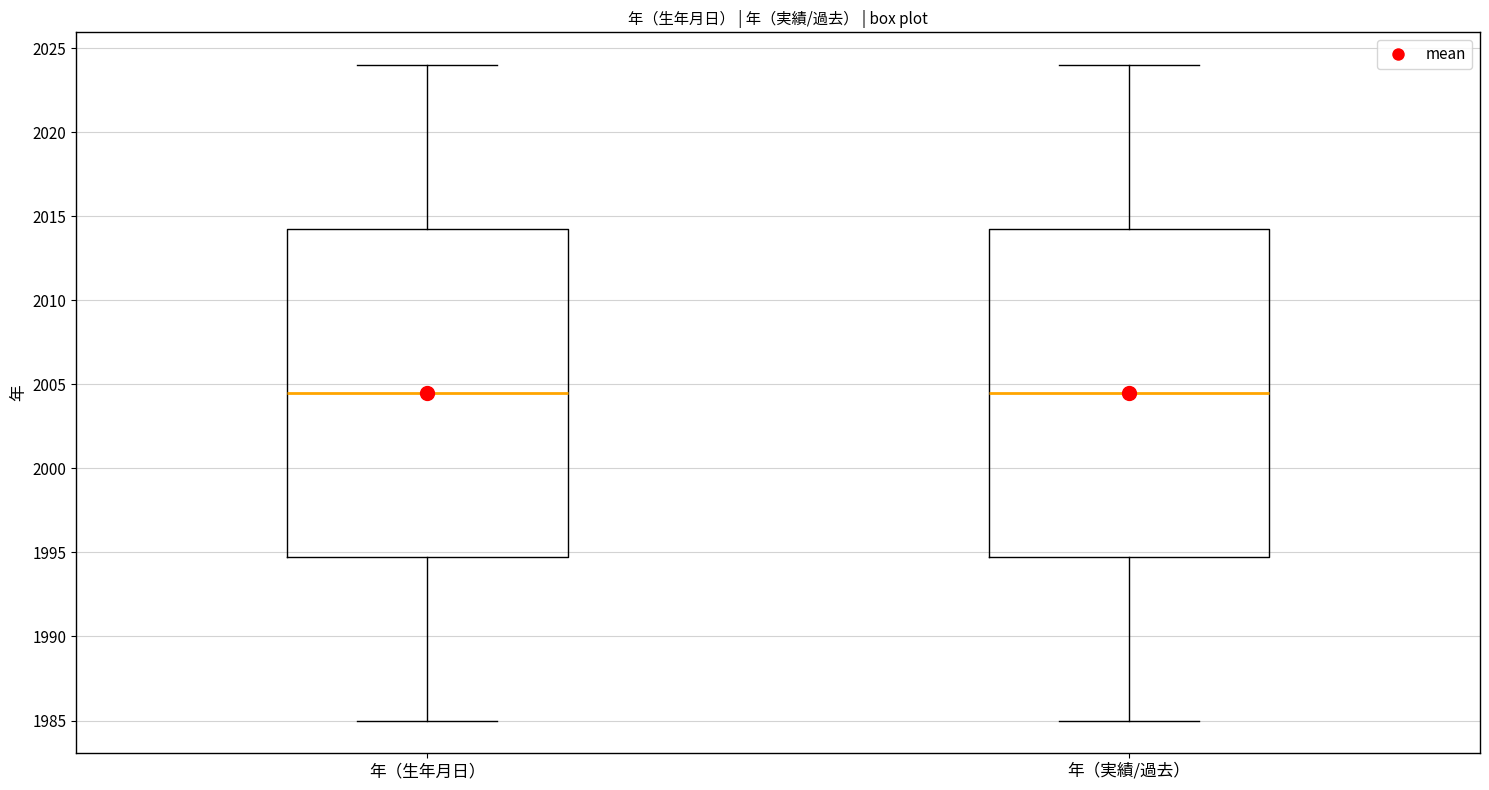

Reading left to right, transcribe this box plot: for each box, give where its median line is, the range the box spans, and where its two whiskers end, as read against the y-axis. The values are not printed on the chart, so give them approximately, as read against the axis.

年（生年月日）: median 2004.5, box 1995.0 to 2014.5, whiskers 1985.0 to 2024.0
年（実績/過去）: median 2004.5, box 1995.0 to 2014.5, whiskers 1985.0 to 2024.0